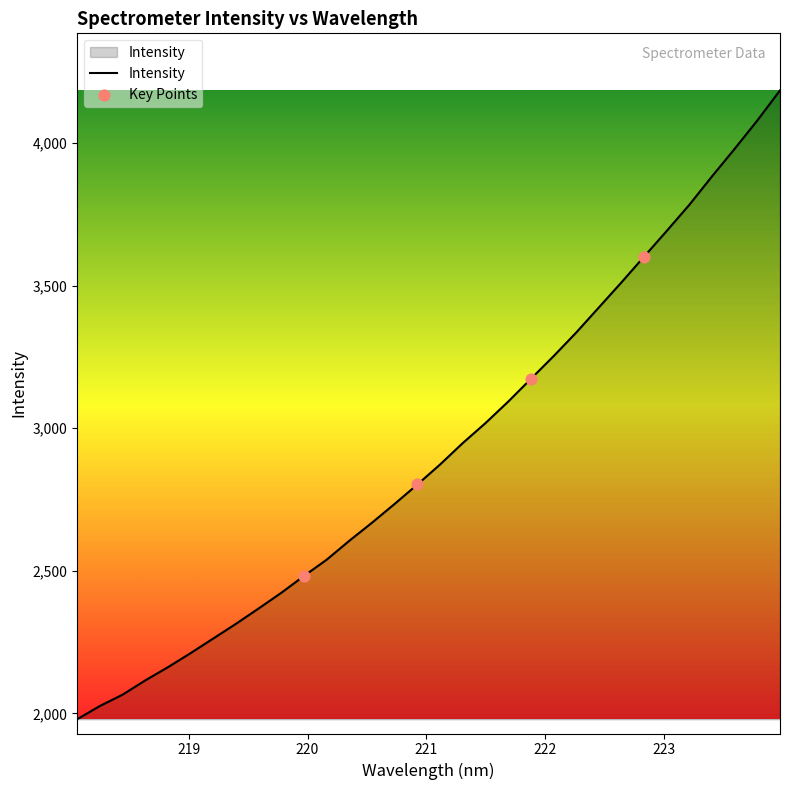

What is the maximum value shown in the chart?

4184.7